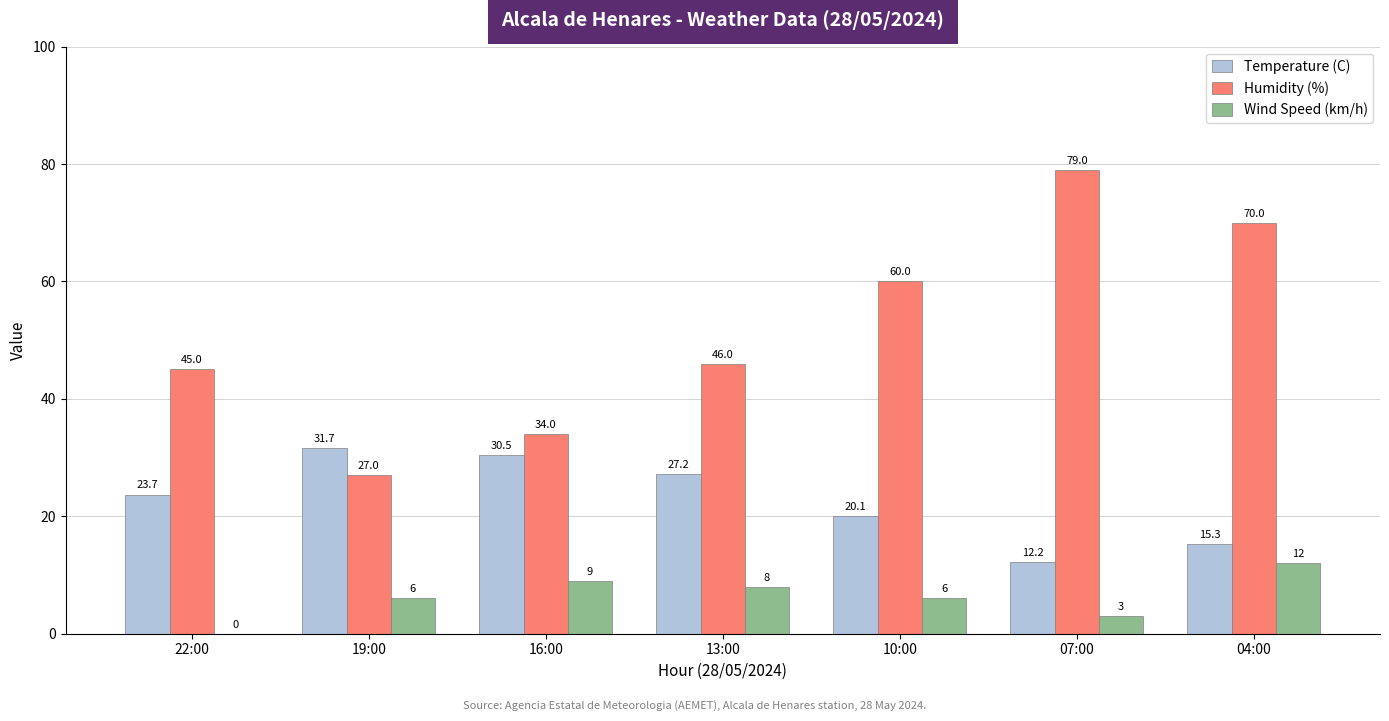

Reading left to right, list all the values displayed in this chart.

Temperature (C): 22:00=23.7	19:00=31.7	16:00=30.5	13:00=27.2	10:00=20.1	07:00=12.2	04:00=15.3
Humidity (%): 22:00=45.0	19:00=27.0	16:00=34.0	13:00=46.0	10:00=60.0	07:00=79.0	04:00=70.0
Wind Speed (km/h): 22:00=0.0	19:00=6.0	16:00=9.0	13:00=8.0	10:00=6.0	07:00=3.0	04:00=12.0